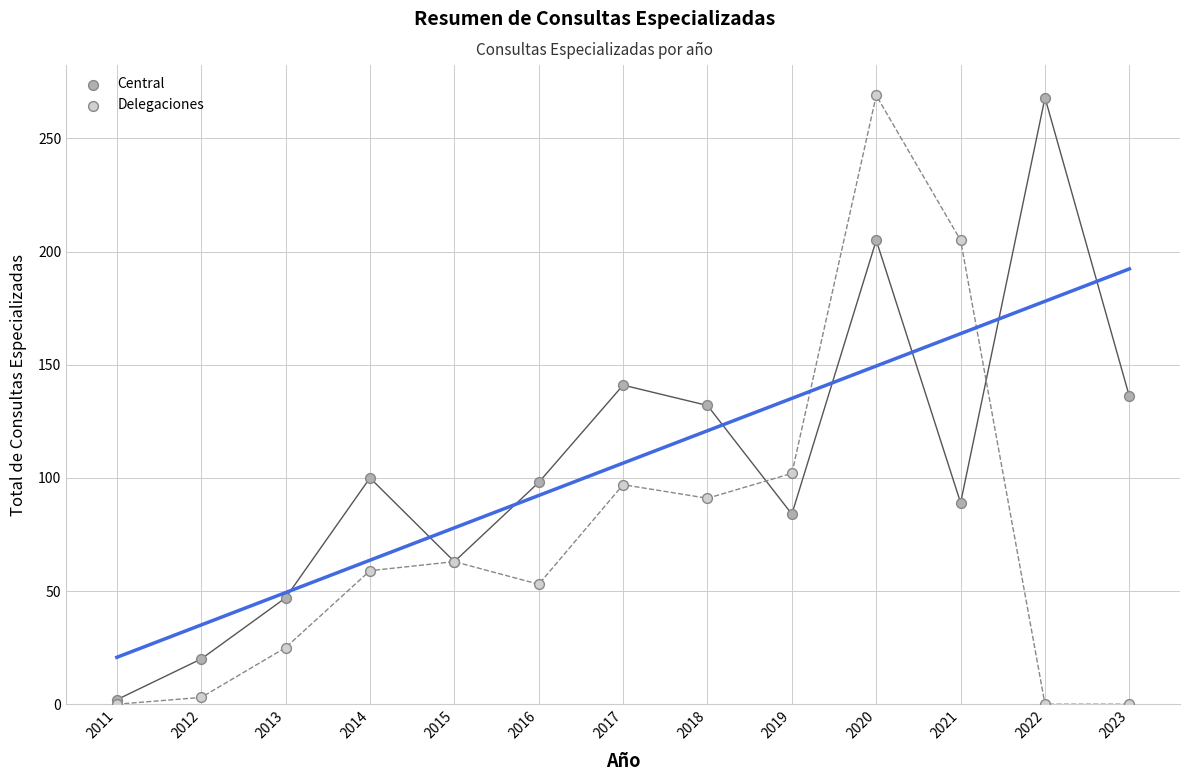

What are all the series names shown in the legend?

Central, Delegaciones